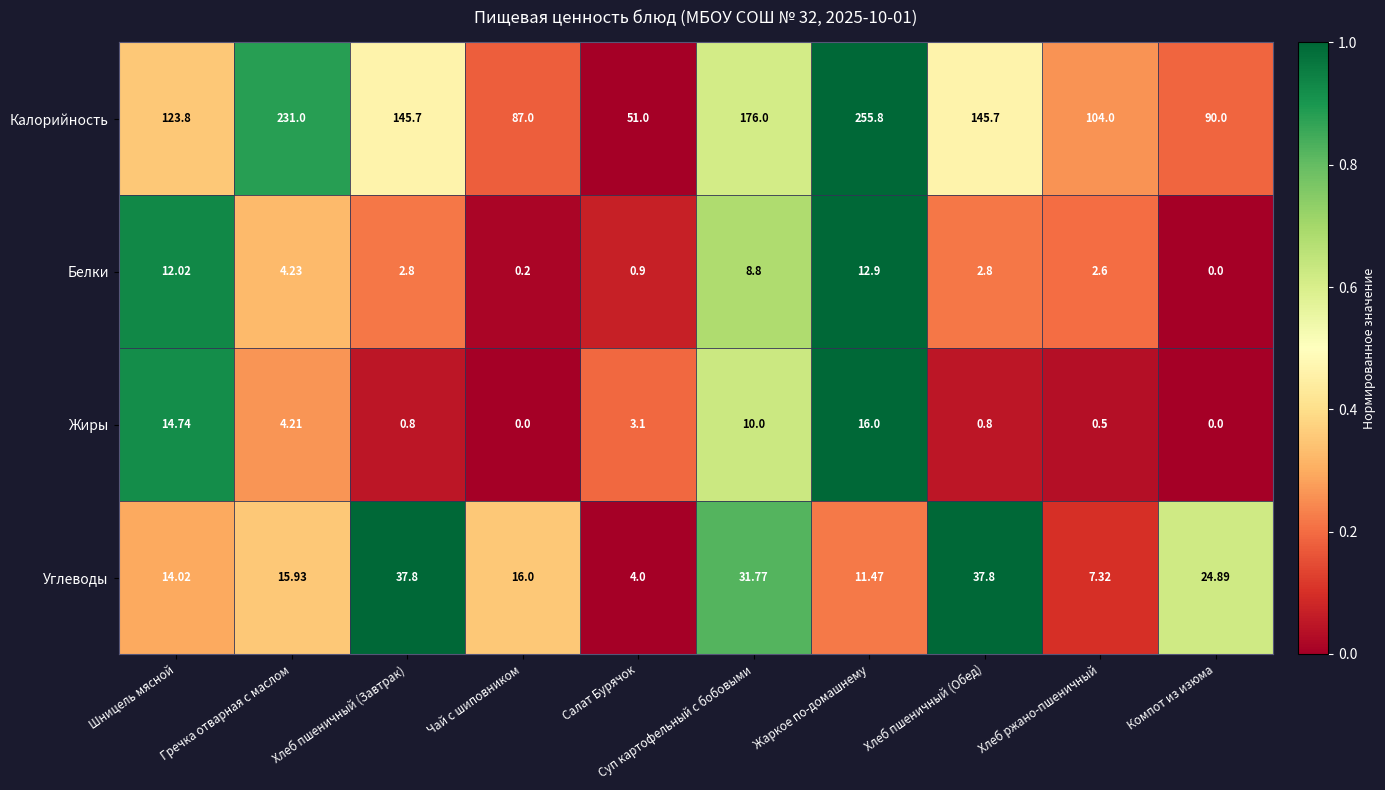

Rank the series by their maximum value, from highest to lowest.

Калорийность, Углеводы, Жиры, Белки